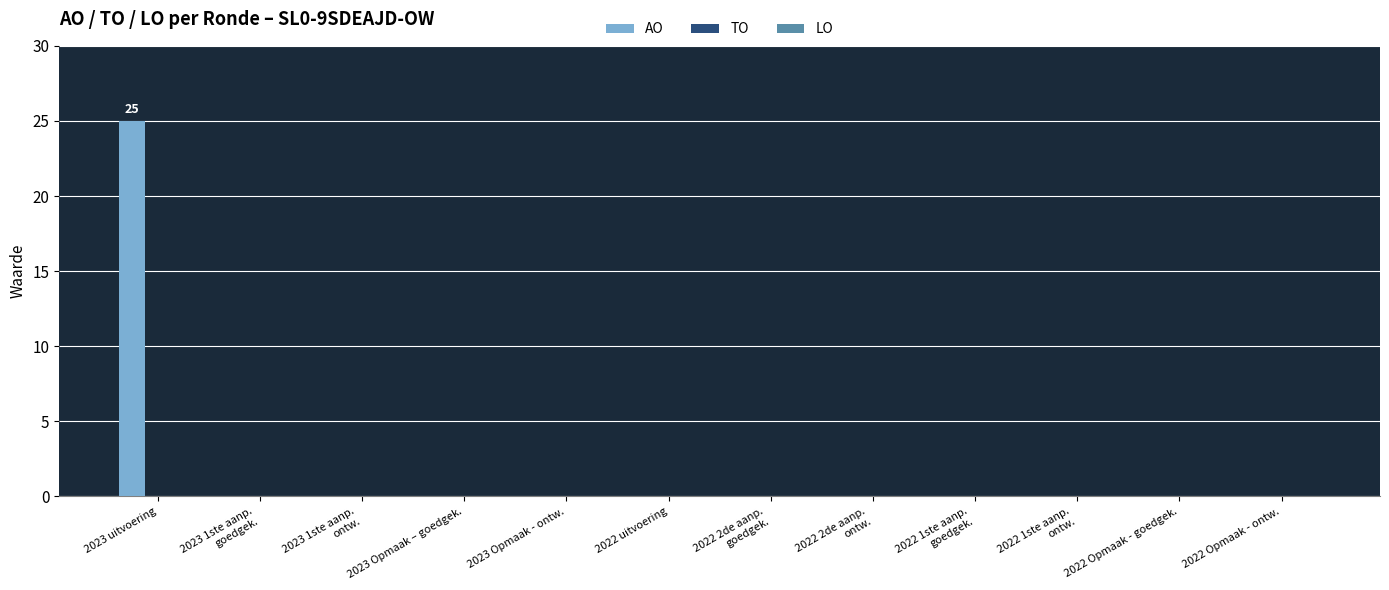

Is it true that the value at 2022 Opmaak - ontw. is 0?

True